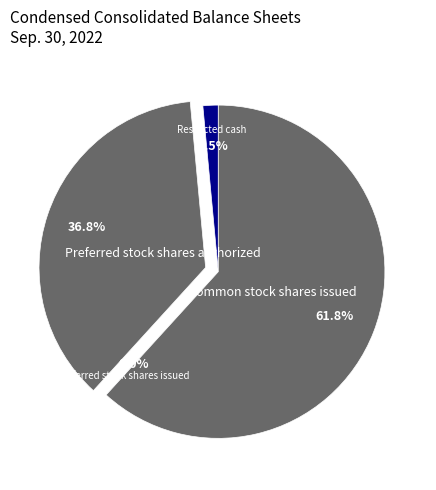

Which category has the biggest portion of the pie?

Common stock shares issued